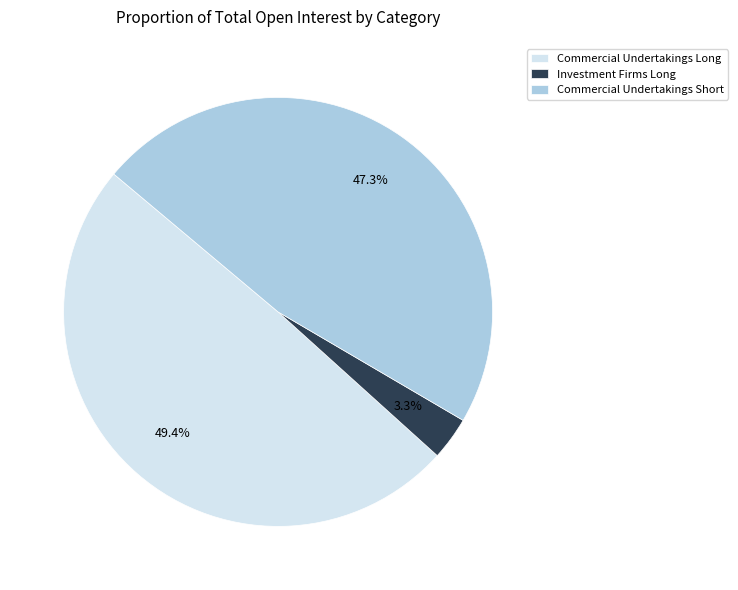

Is Commercial Undertakings Short the majority of the pie?

No